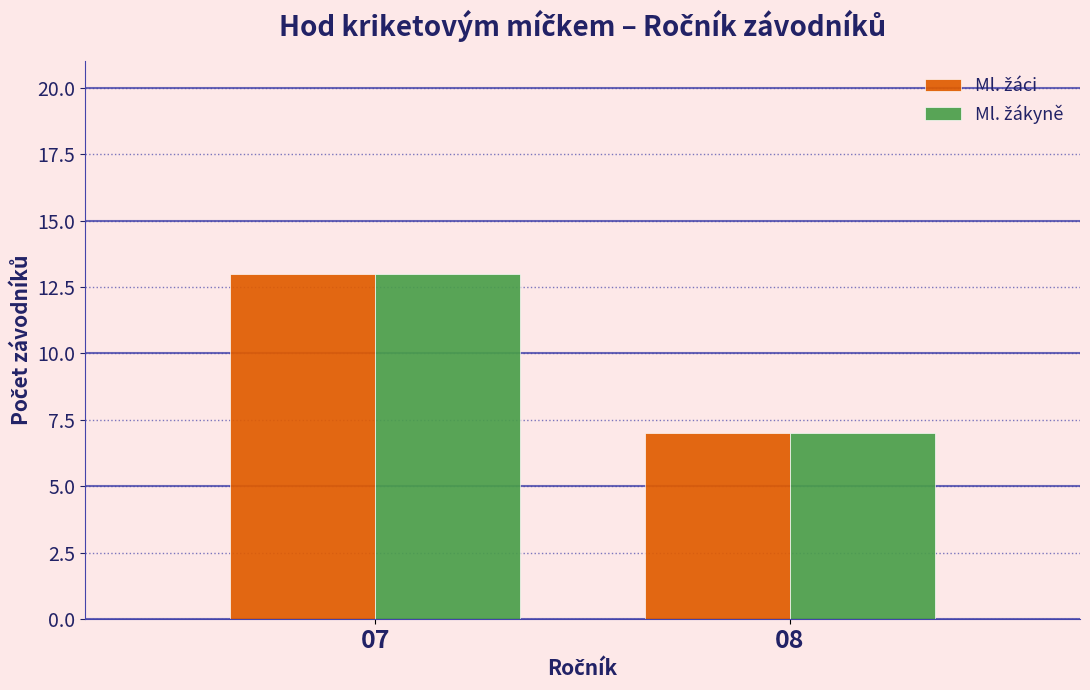

What is the total value across all series at 08?

14